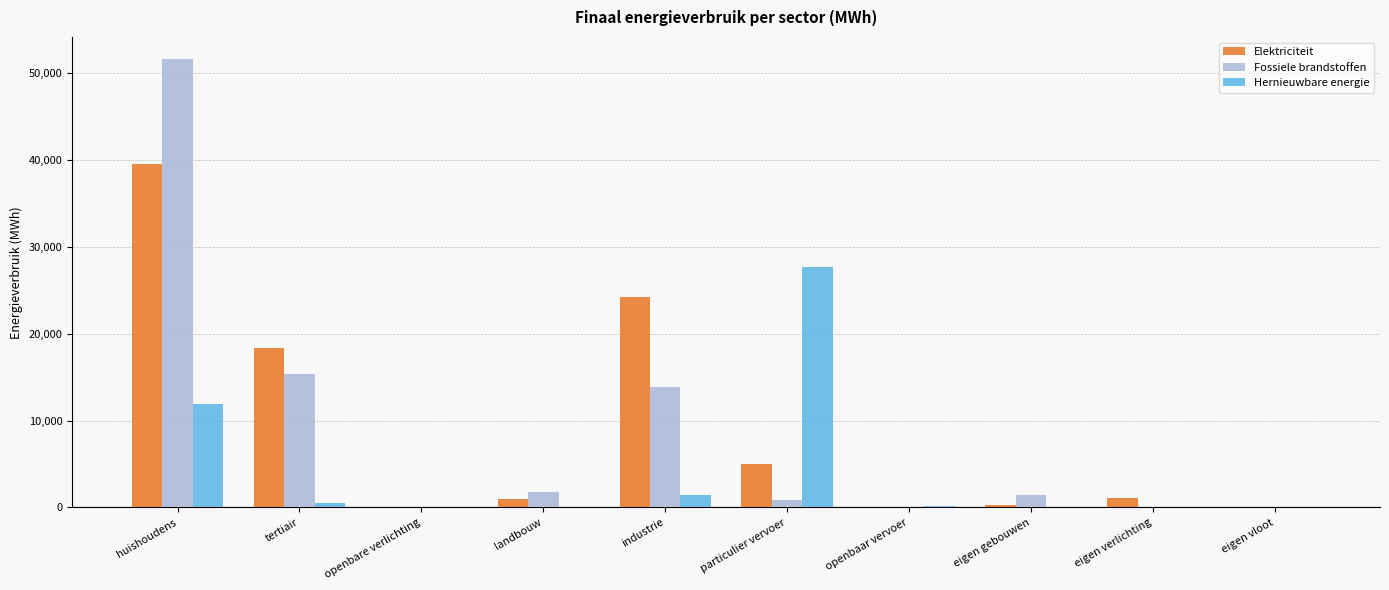

Are the bars grouped side by side (vs. stacked)?

Yes